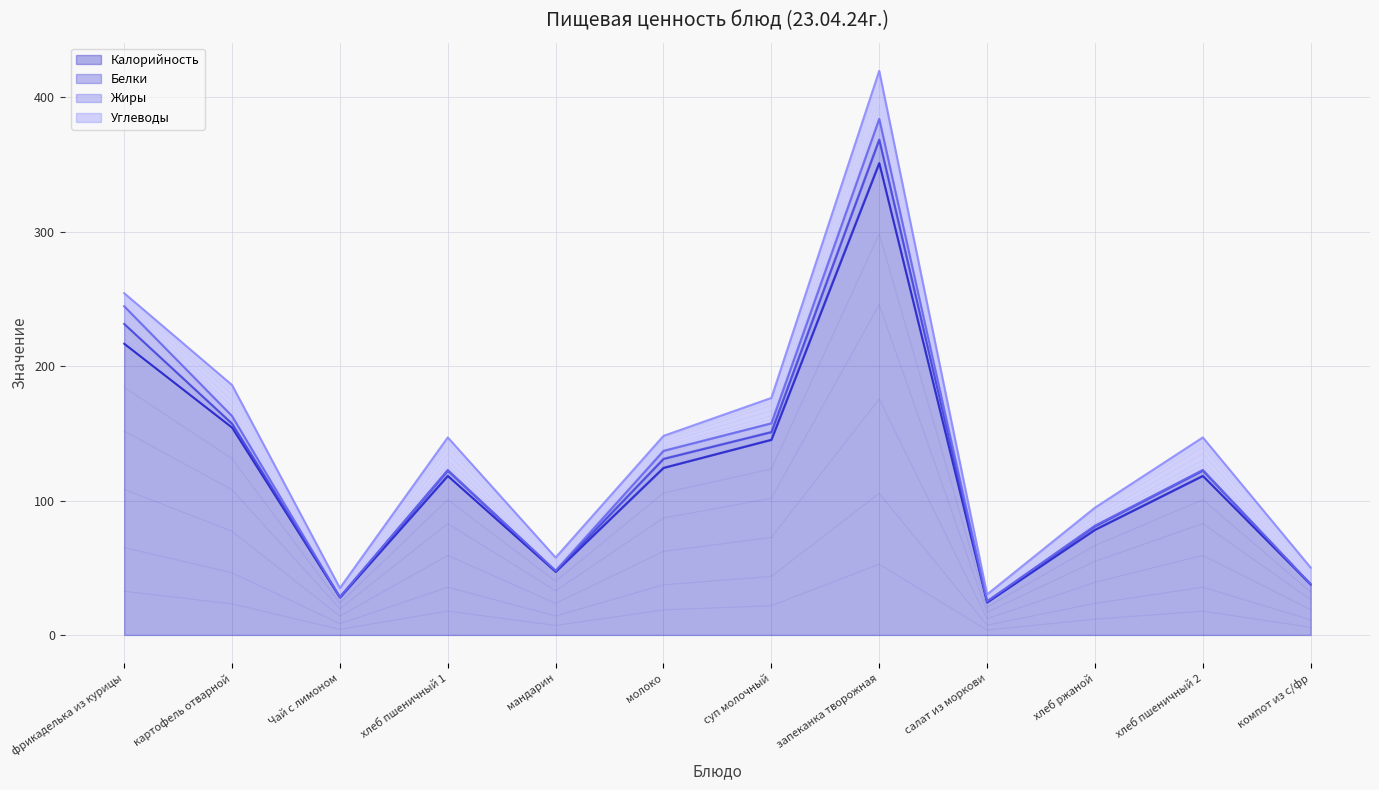

Rank the series by their maximum value, from highest to lowest.

Калорийность, Углеводы, Белки, Жиры